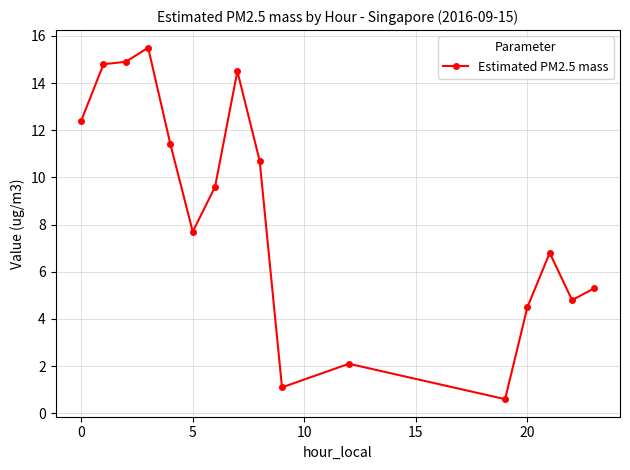

What is the minimum value shown in the chart?

0.6